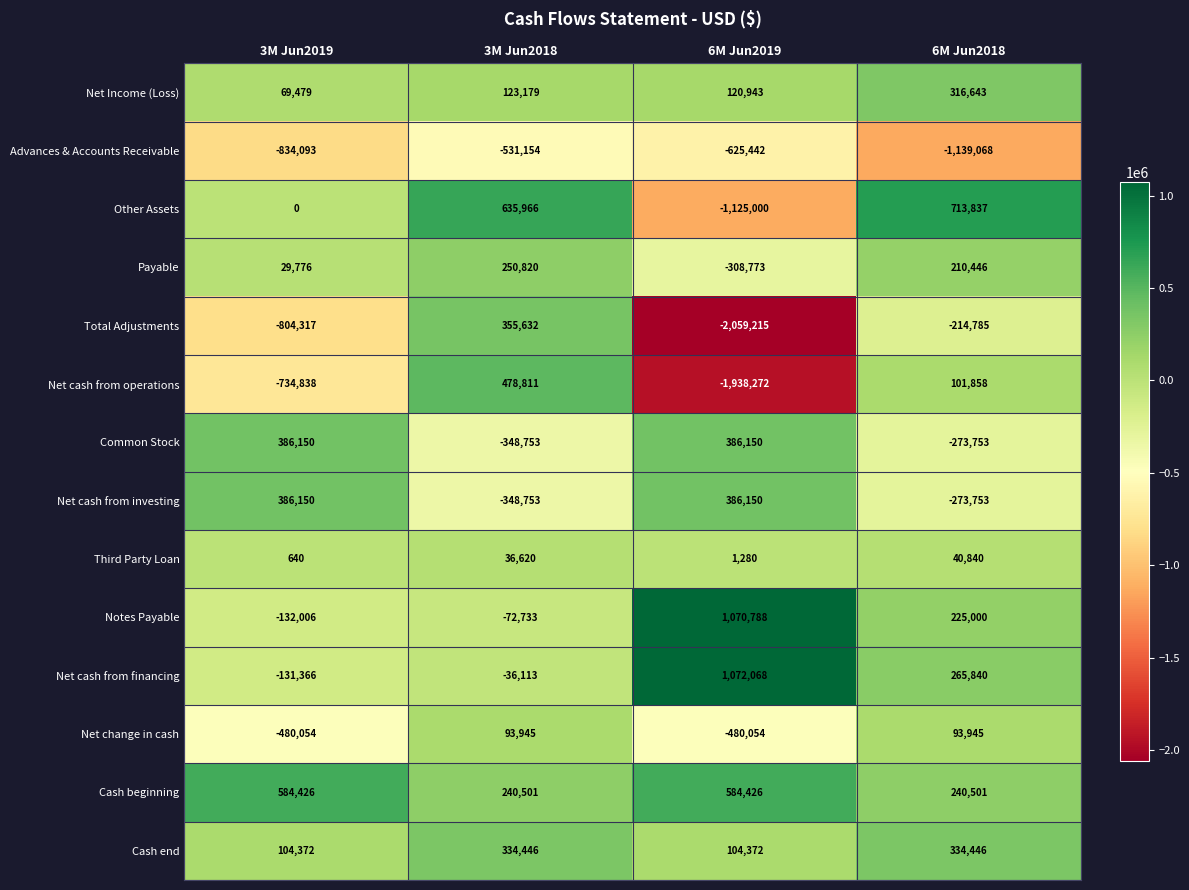

At which category is the sum across all series the highest?

3M Jun2018